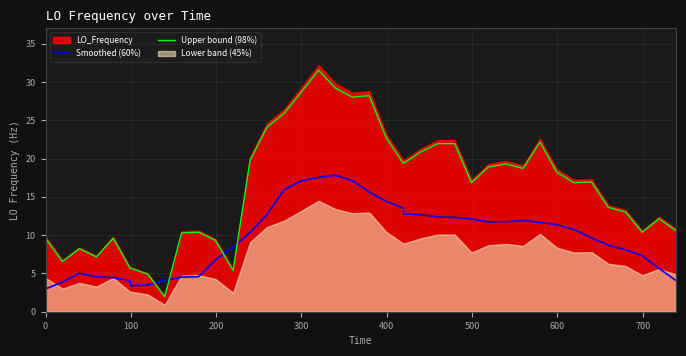

True or false: Upper bound (98%) has more than 1 points higher than both neighbors.

True